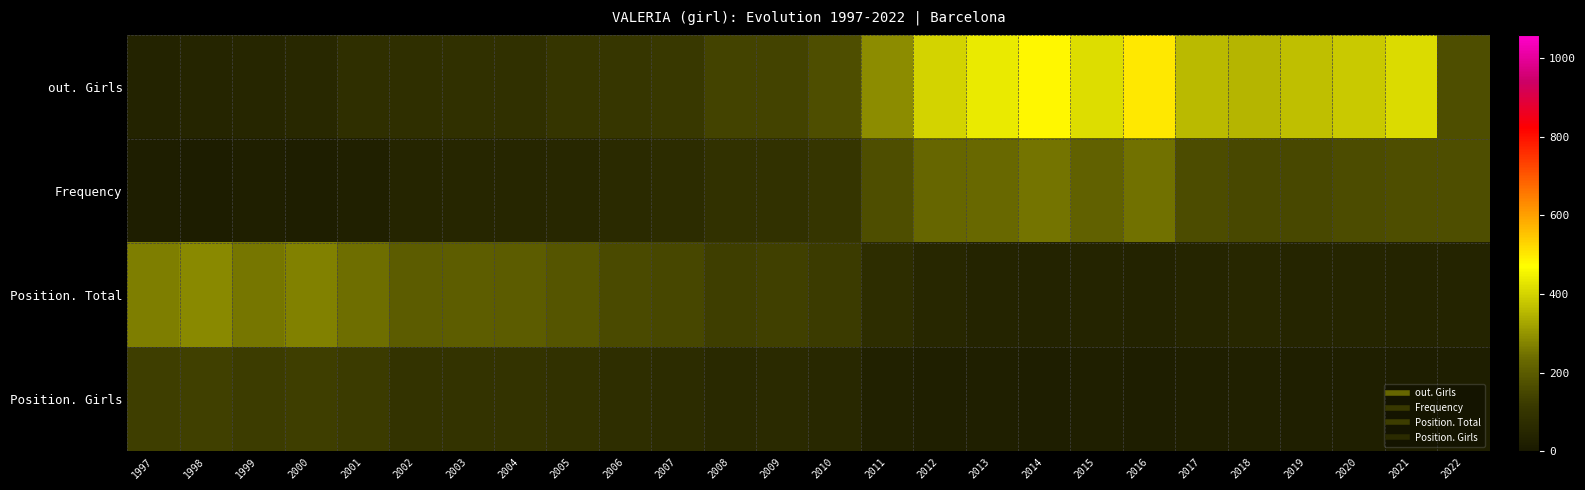

What is the total value across all series at 2015?

691